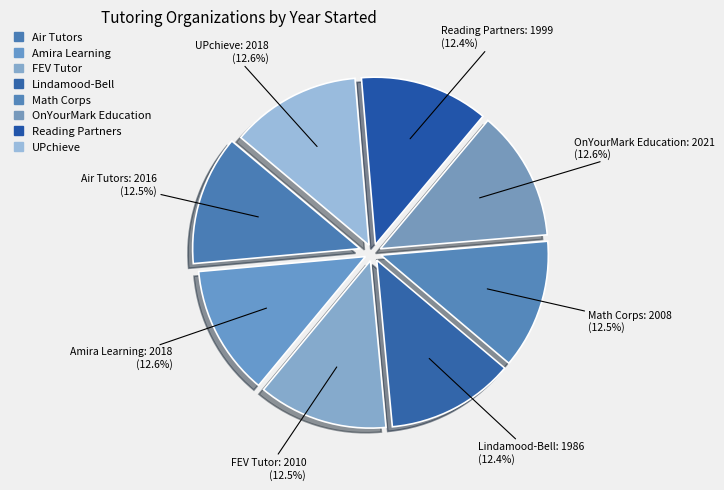

How many slices are in this pie chart?

8